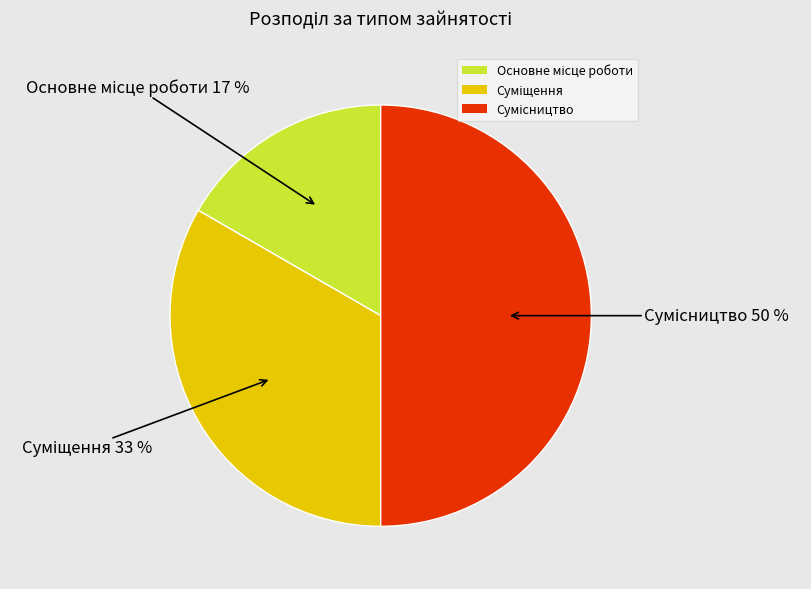

How many slices are in this pie chart?

3